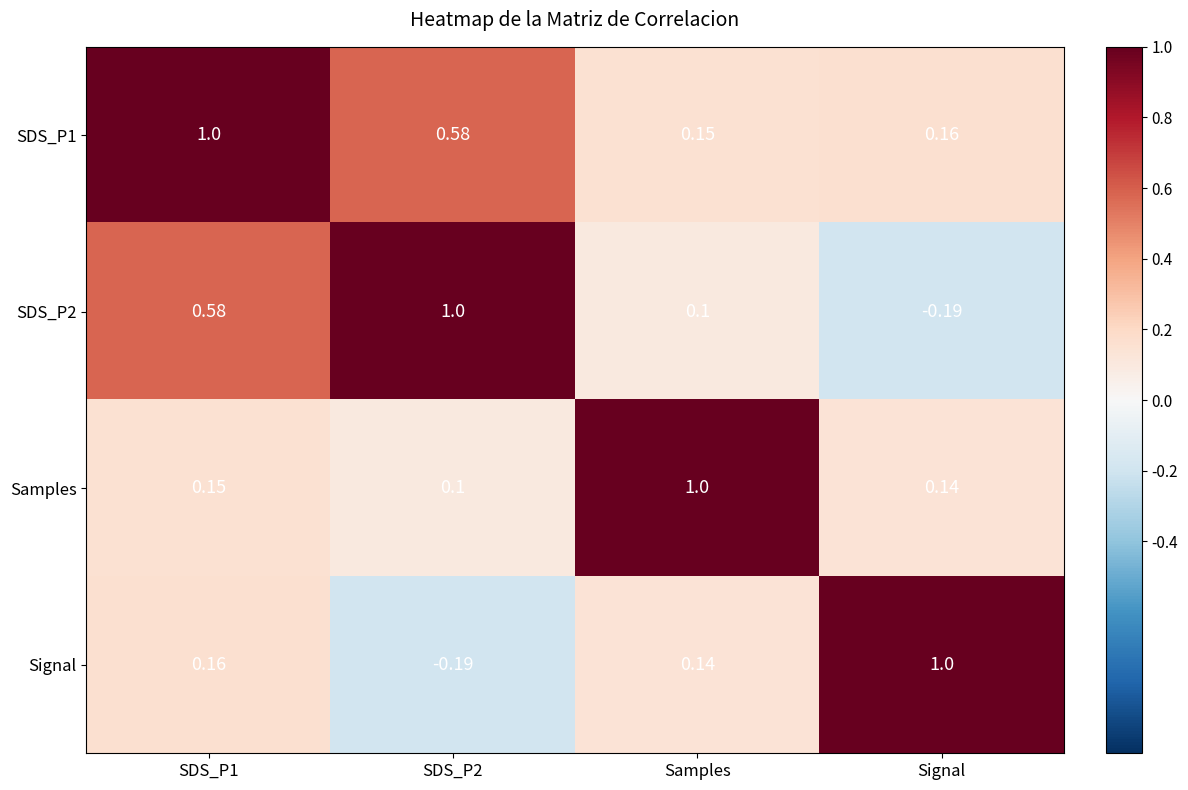

At which category is the sum across all series the highest?

SDS_P1